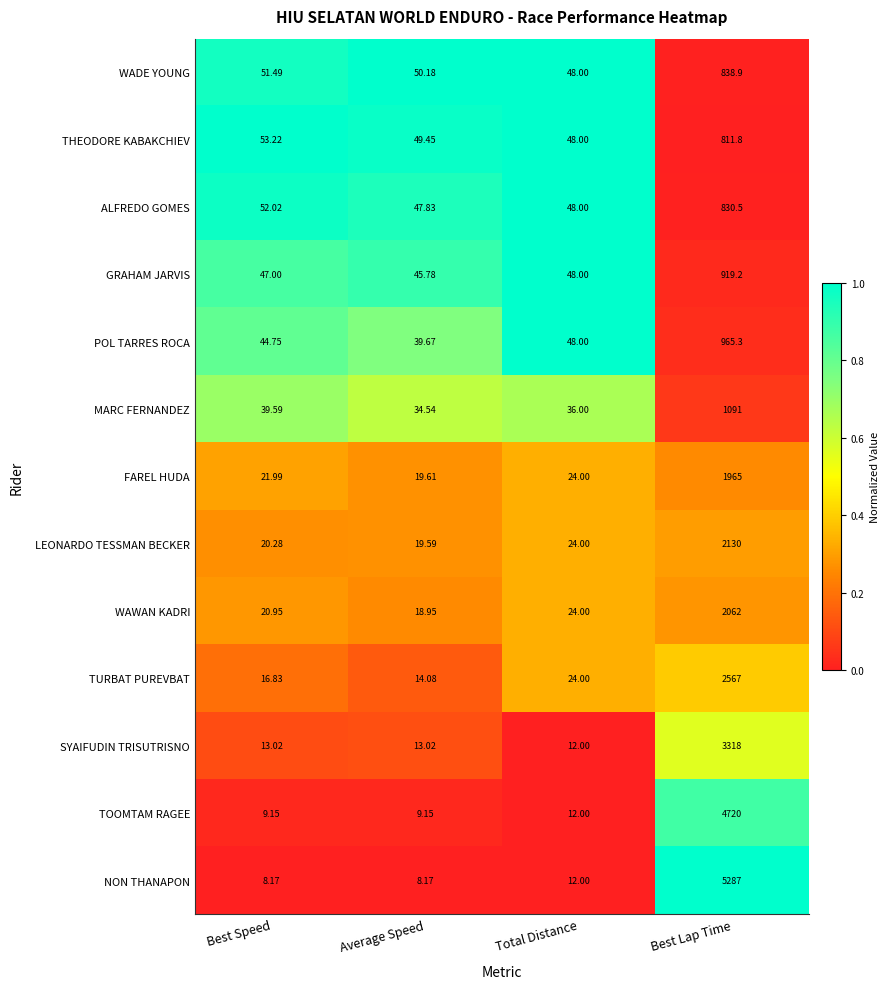

Where is POL TARRES ROCA nearest to the value 502?

Total Distance